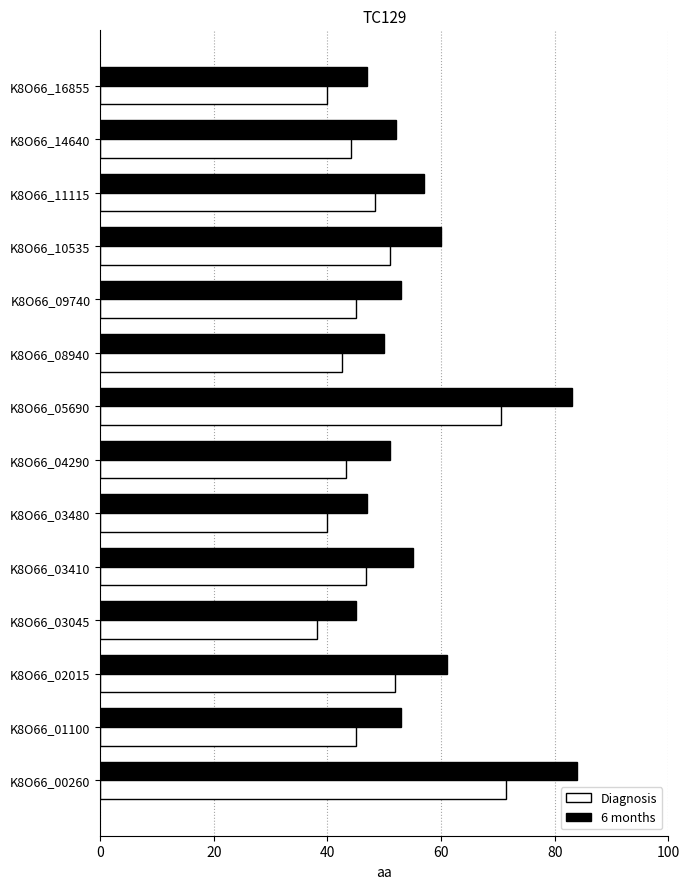

What is the difference between the highest and lowest values at K8O66_08940?

7.5